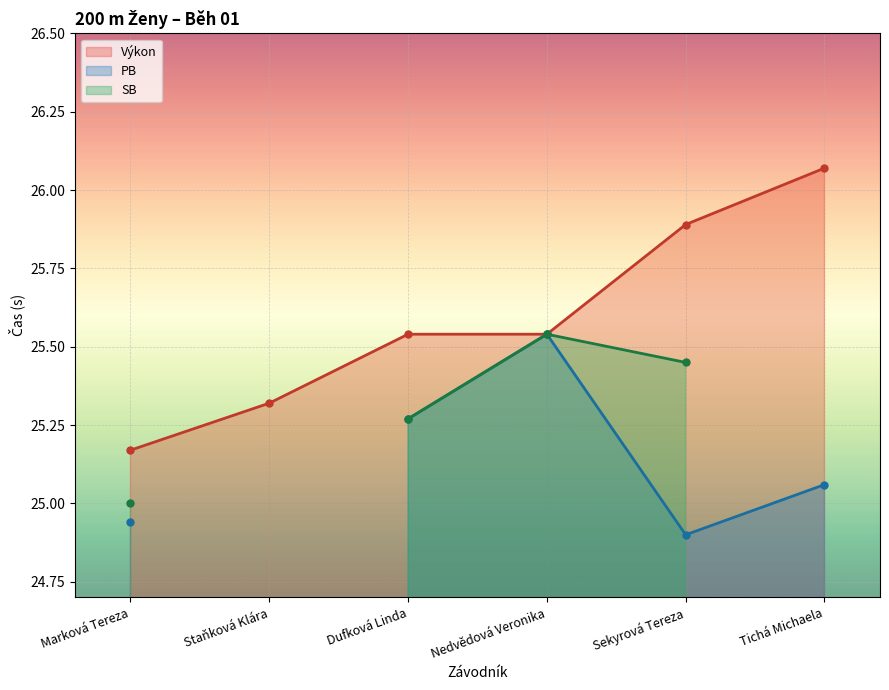

What is the sum of all PB values?

125.7